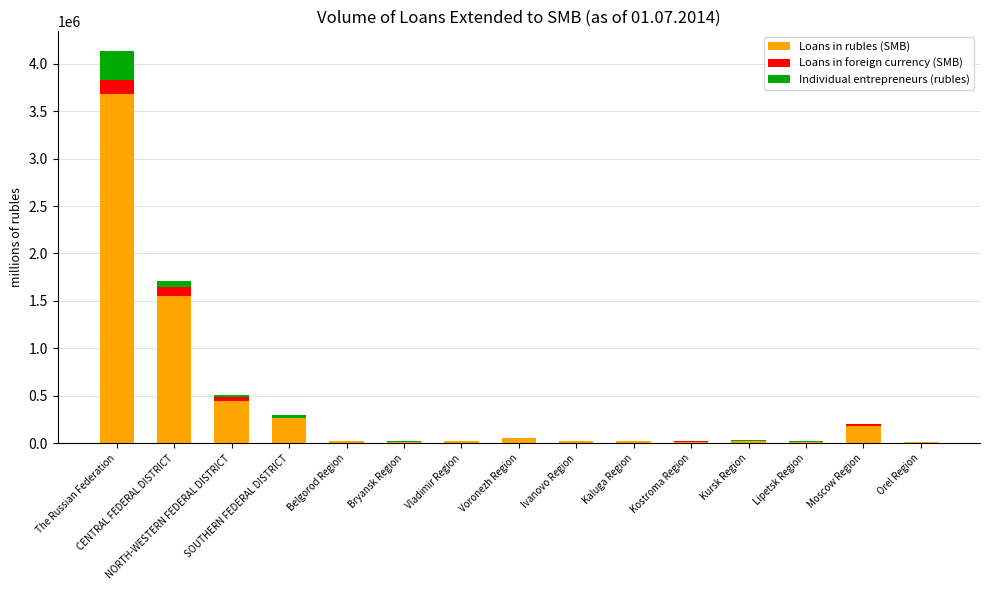

What is the maximum value for Loans in rubles (SMB)?

3680525